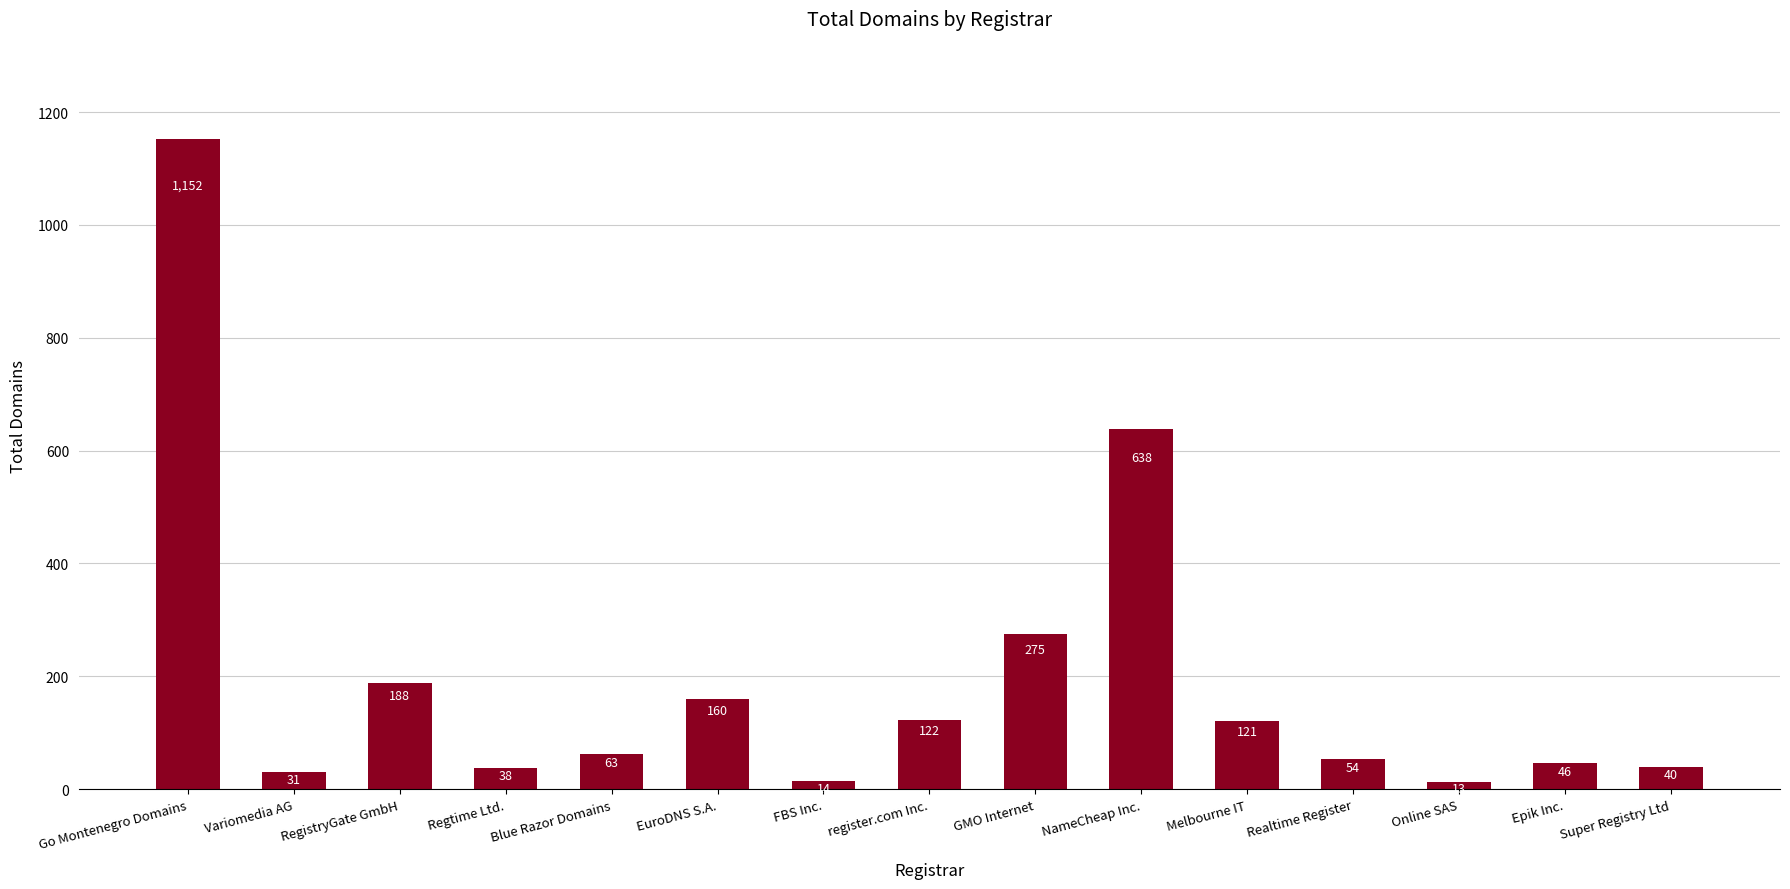

How many data points are less than 63?

7